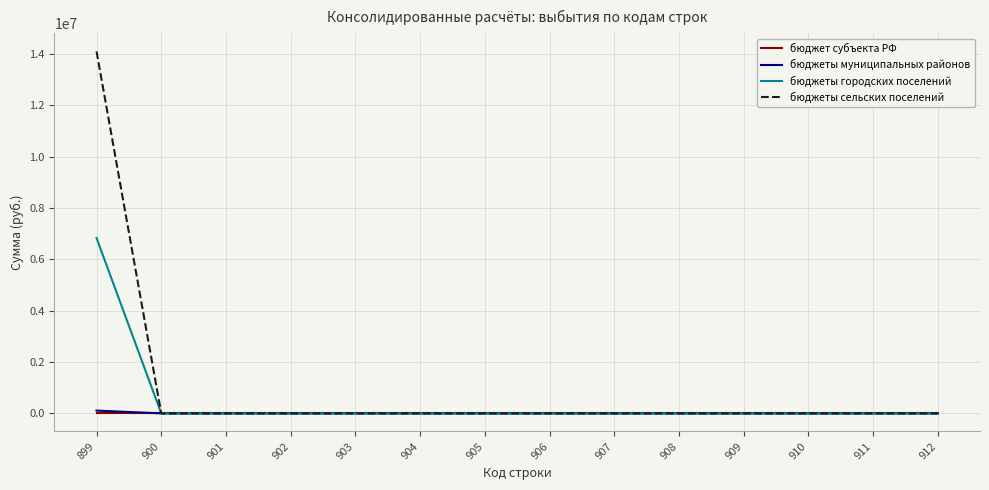

Does the chart have visible grid lines?

Yes